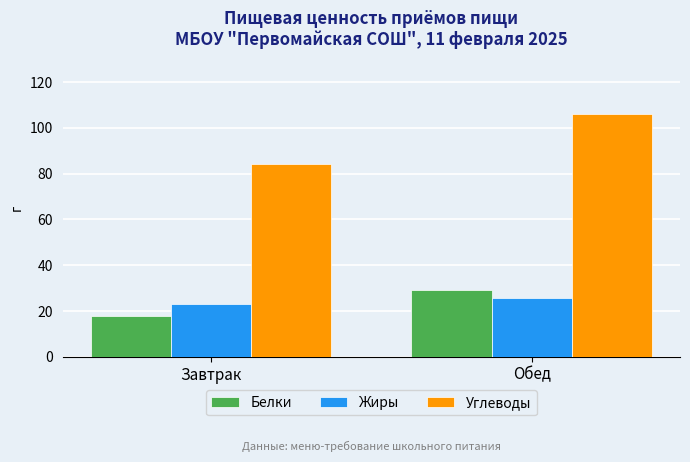

How many bars are there in total?

6